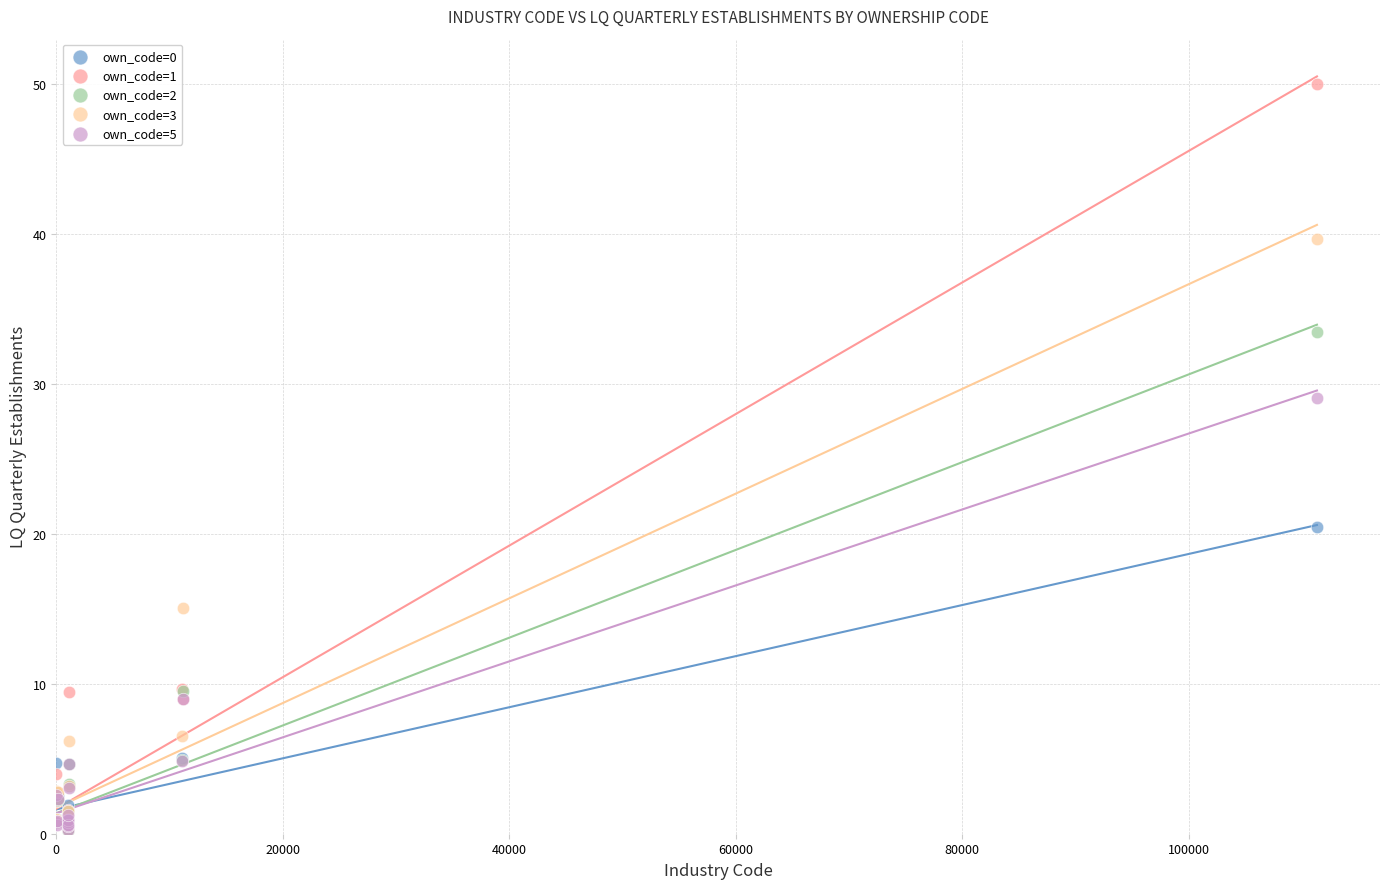

Which series has the widest spread of Y values?

own_code=1